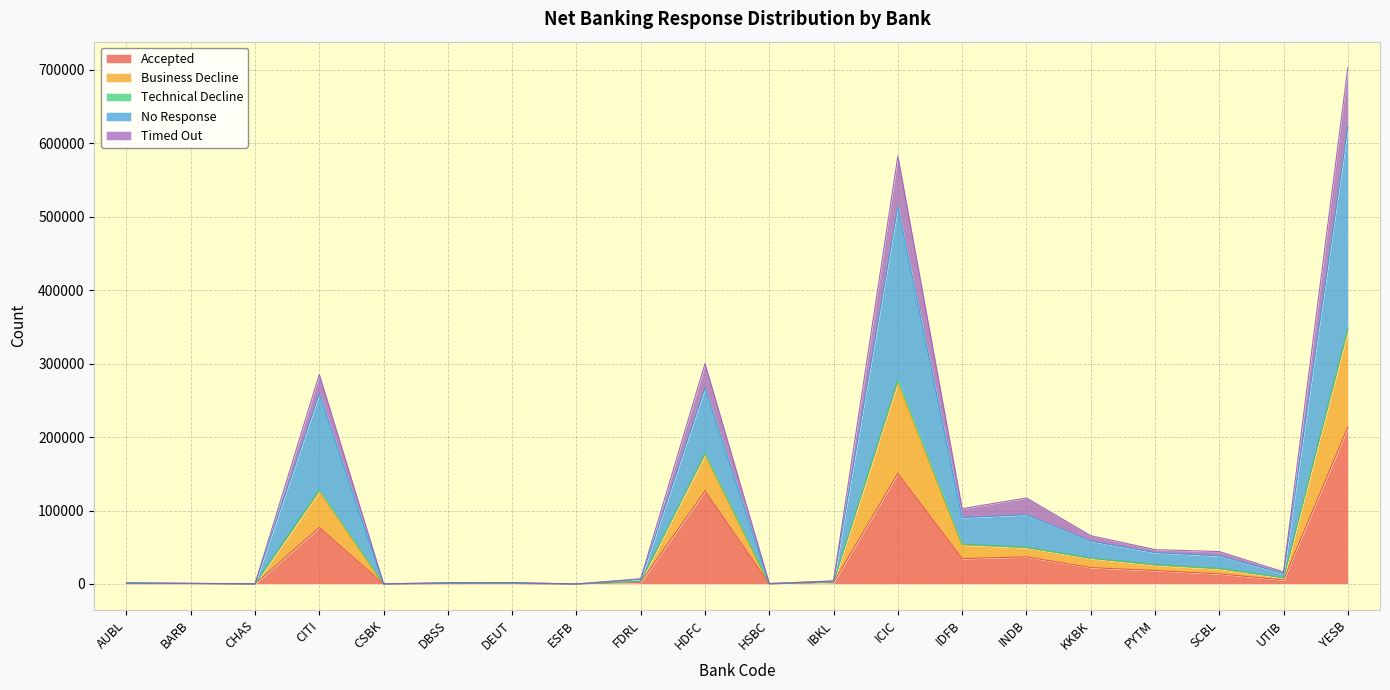

How many interior local valleys does the No Response series have?

6